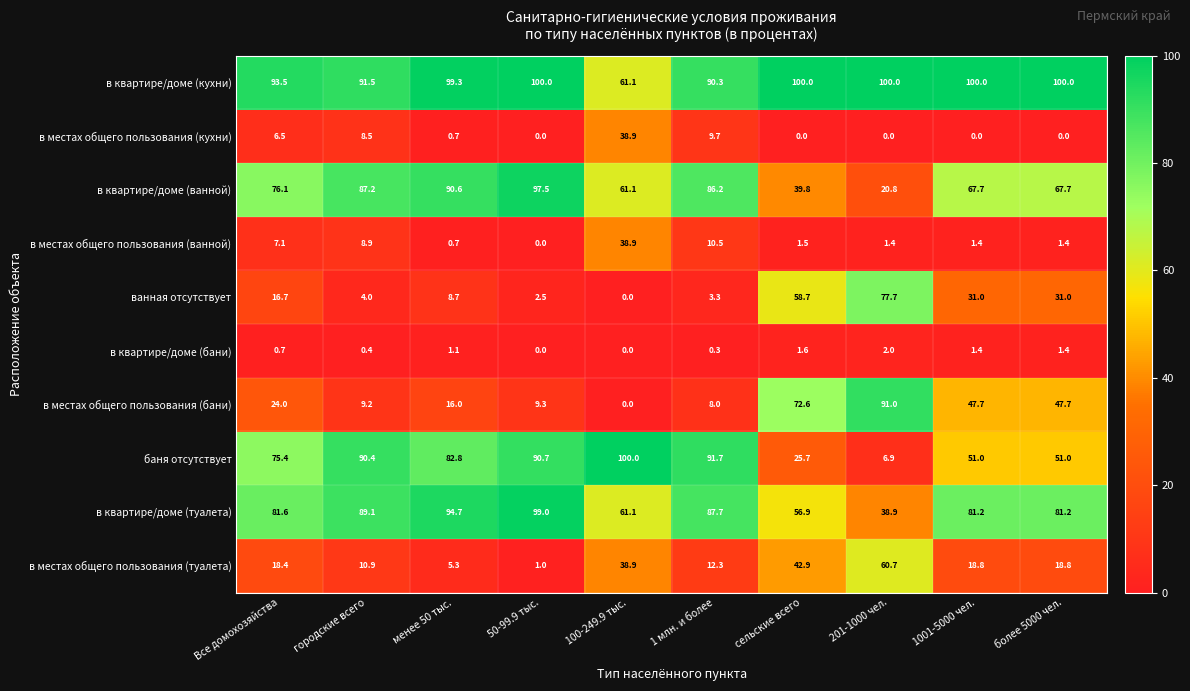

How many series are shown in this chart?

10